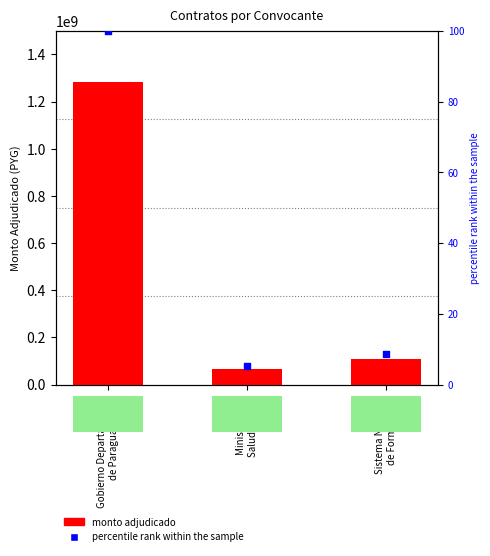

What is the total value across all series at Sistema Nacional
de Formacion?

109338828.5